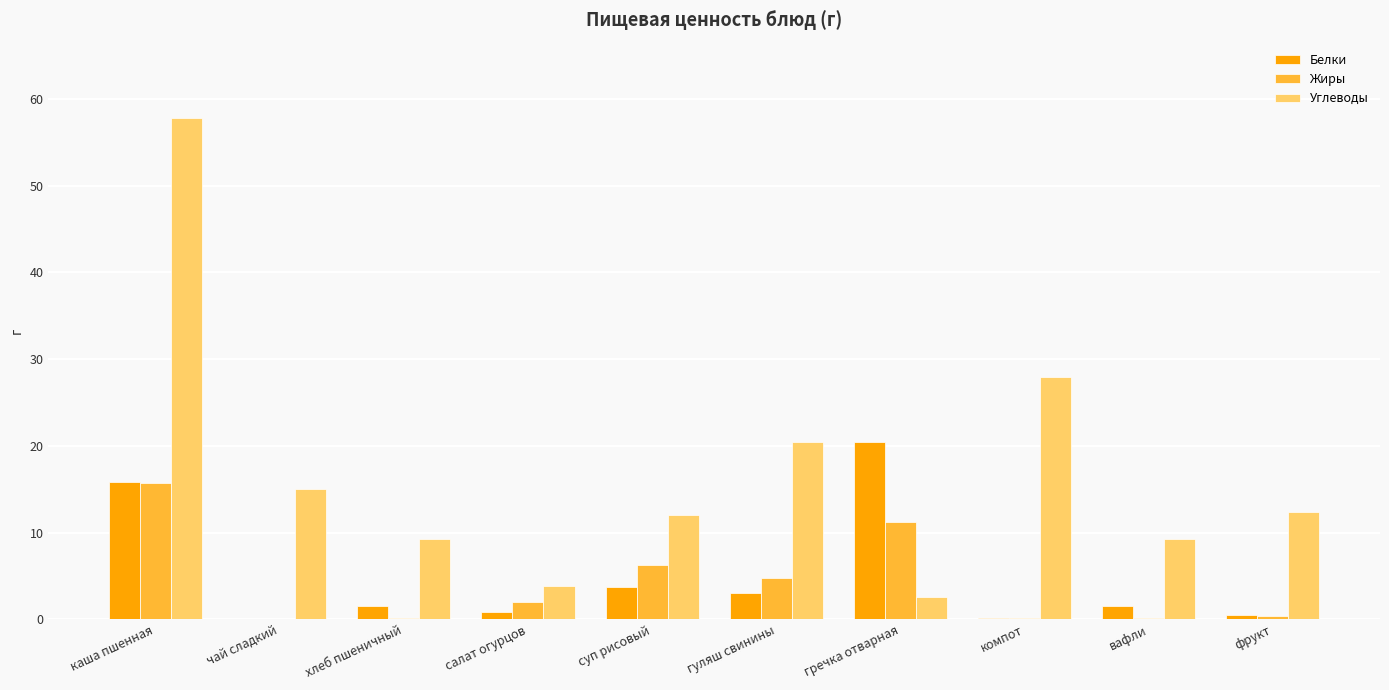

What is the sum of the Белки values at чай сладкий and гуляш свинины?

3.1